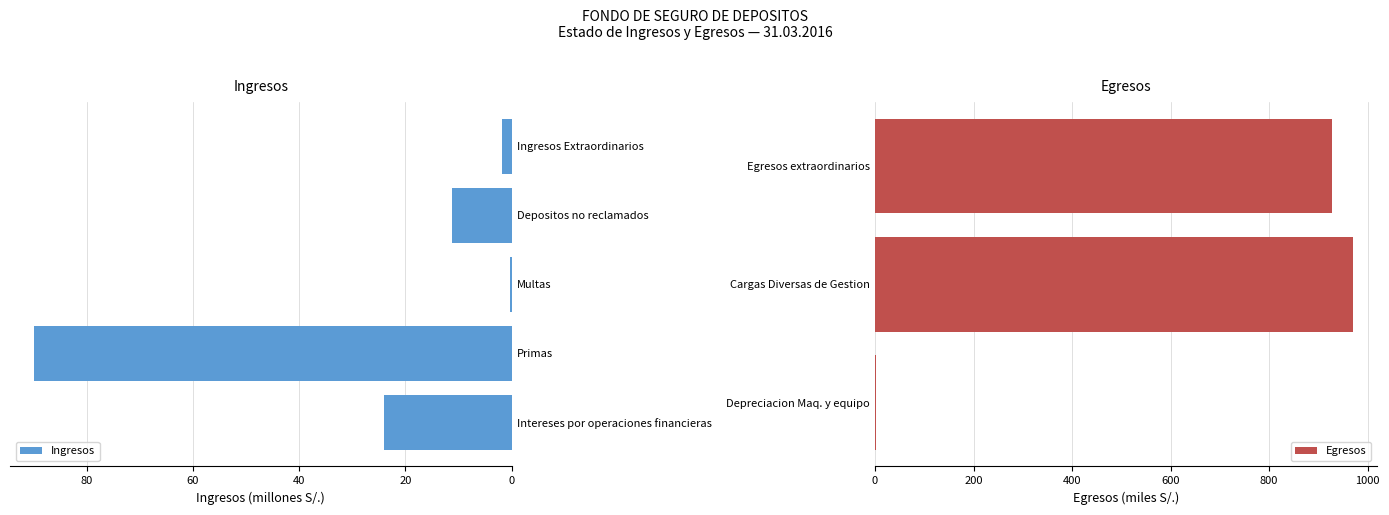

Where is Ingresos nearest to the value 45?

Intereses por operaciones financieras